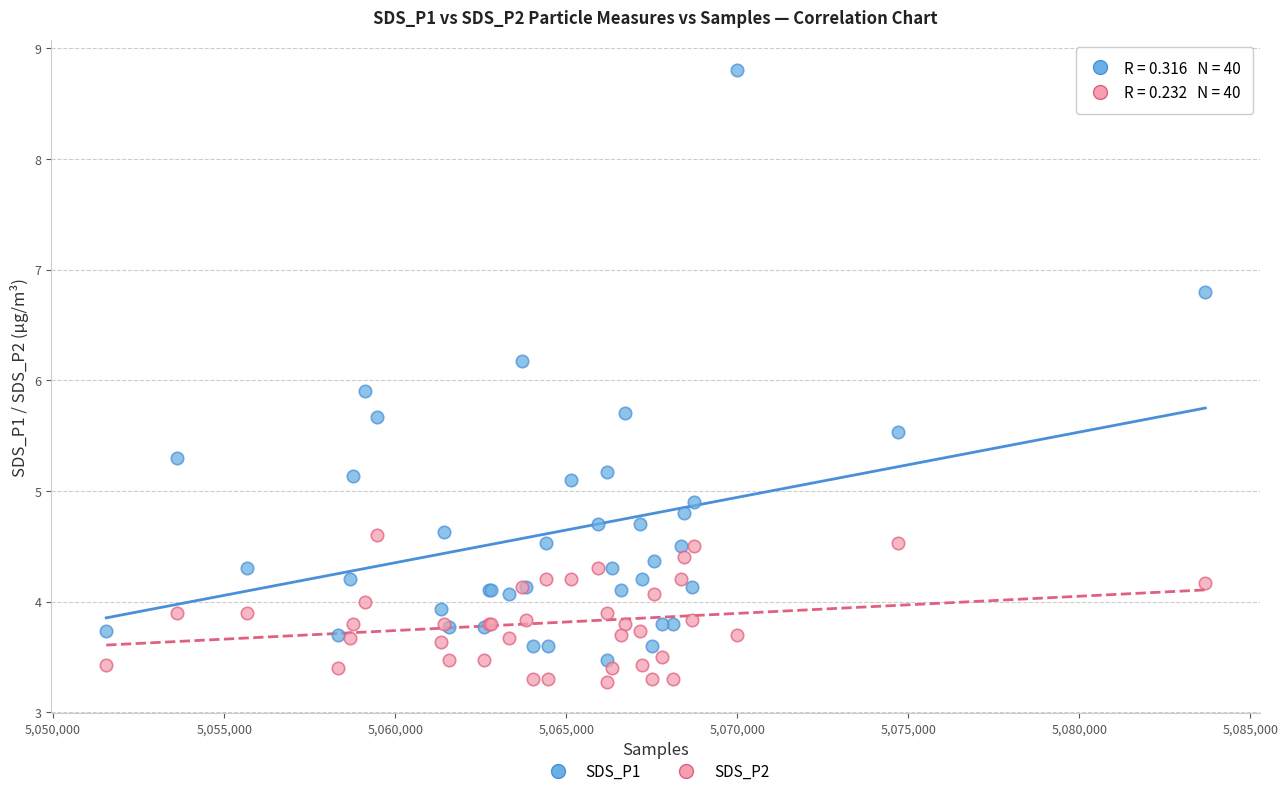

Which series contains the highest Y value?

SDS_P1